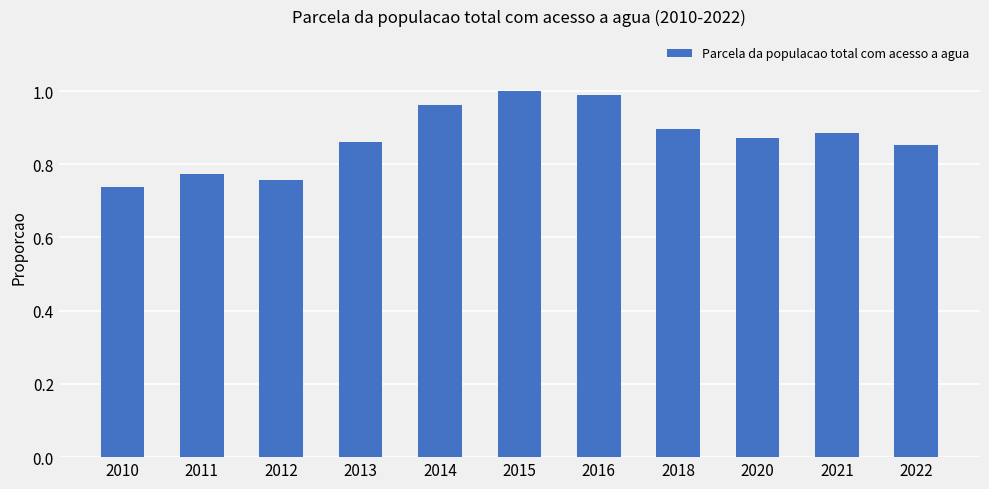

What is the sum of all values?

9.6